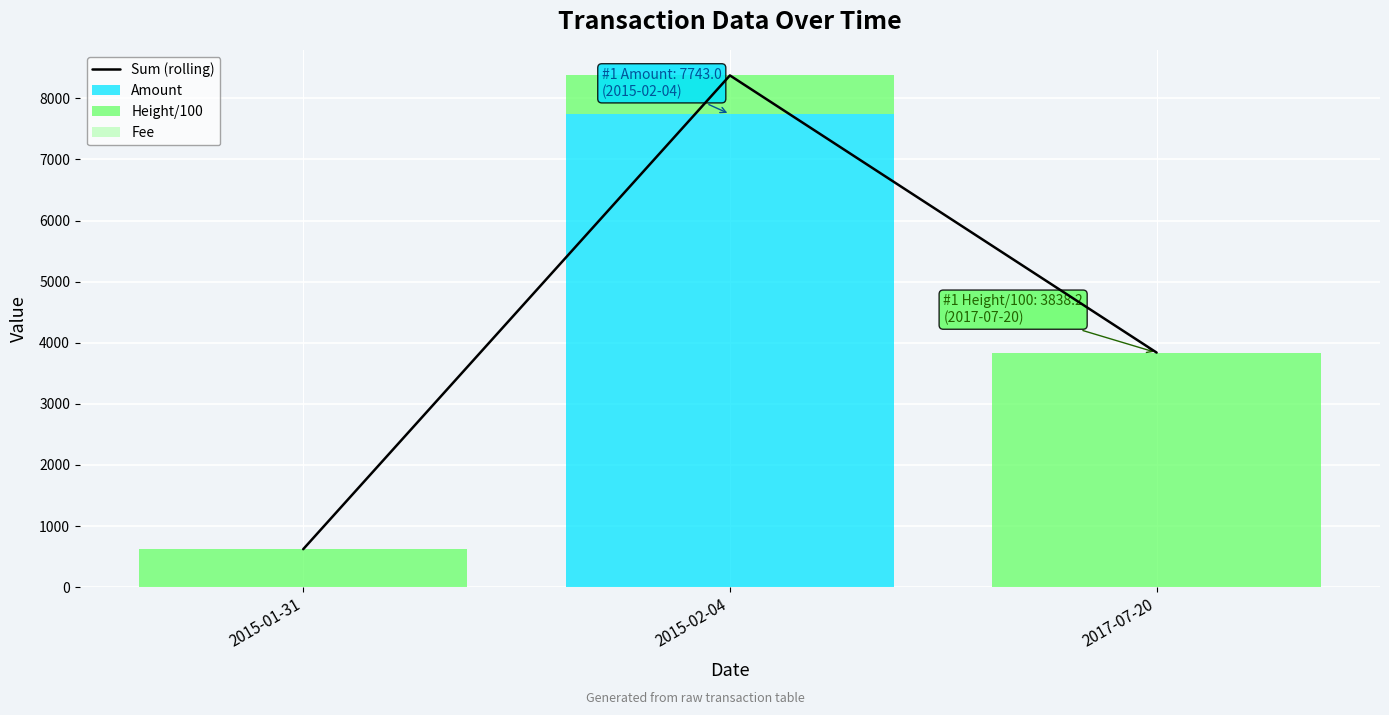

Reading left to right, extract all data points from this chart.

Sum (rolling): 2015-01-31=621.2	2015-02-04=8375.8	2017-07-20=3839.2
Amount: 2015-01-31=0.0	2015-02-04=7743.0	2017-07-20=0.0
Height/100: 2015-01-31=620.2	2015-02-04=631.8	2017-07-20=3838.2
Fee: 2015-01-31=1.0	2015-02-04=1.0	2017-07-20=1.0